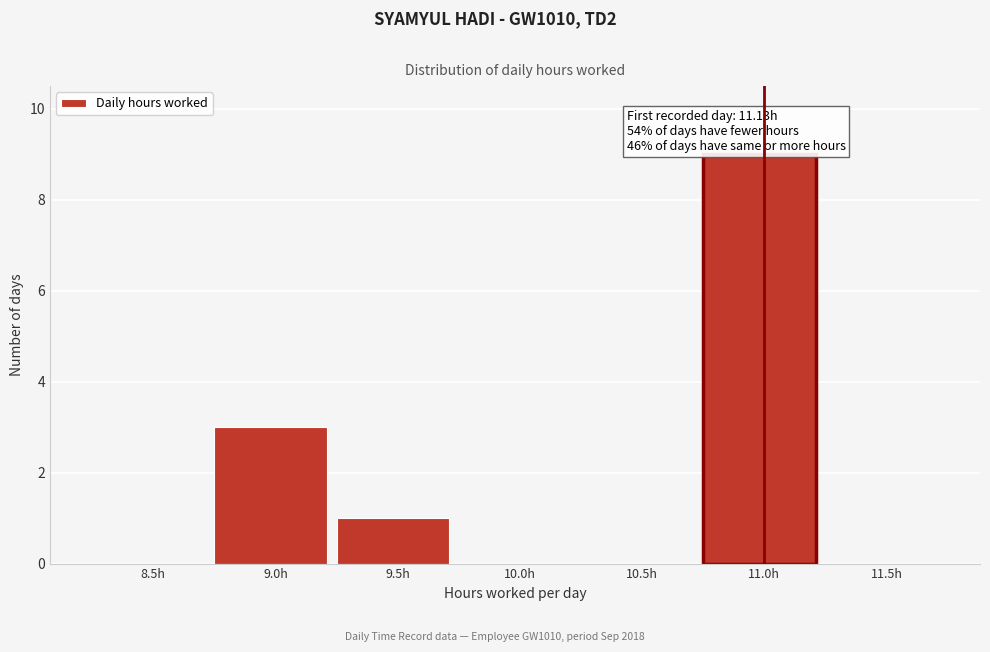

Reading left to right, what are all the values shown in this chart?

8.5h=0	9.0h=3	9.5h=1	10.0h=0	10.5h=0	11.0h=9	11.5h=0